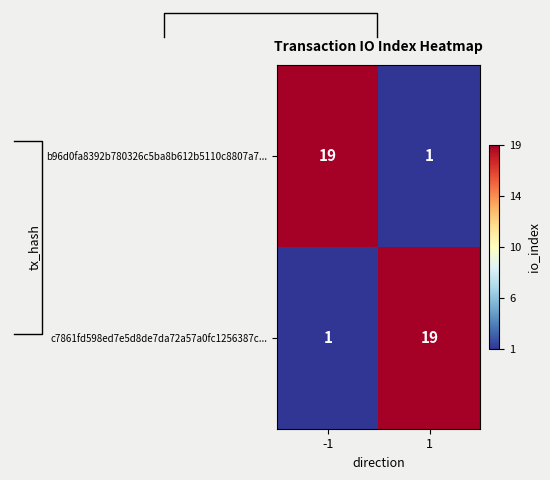

What is the maximum value for c7861fd598ed7e5d8de7da72a57a0fc1256387c...?

19